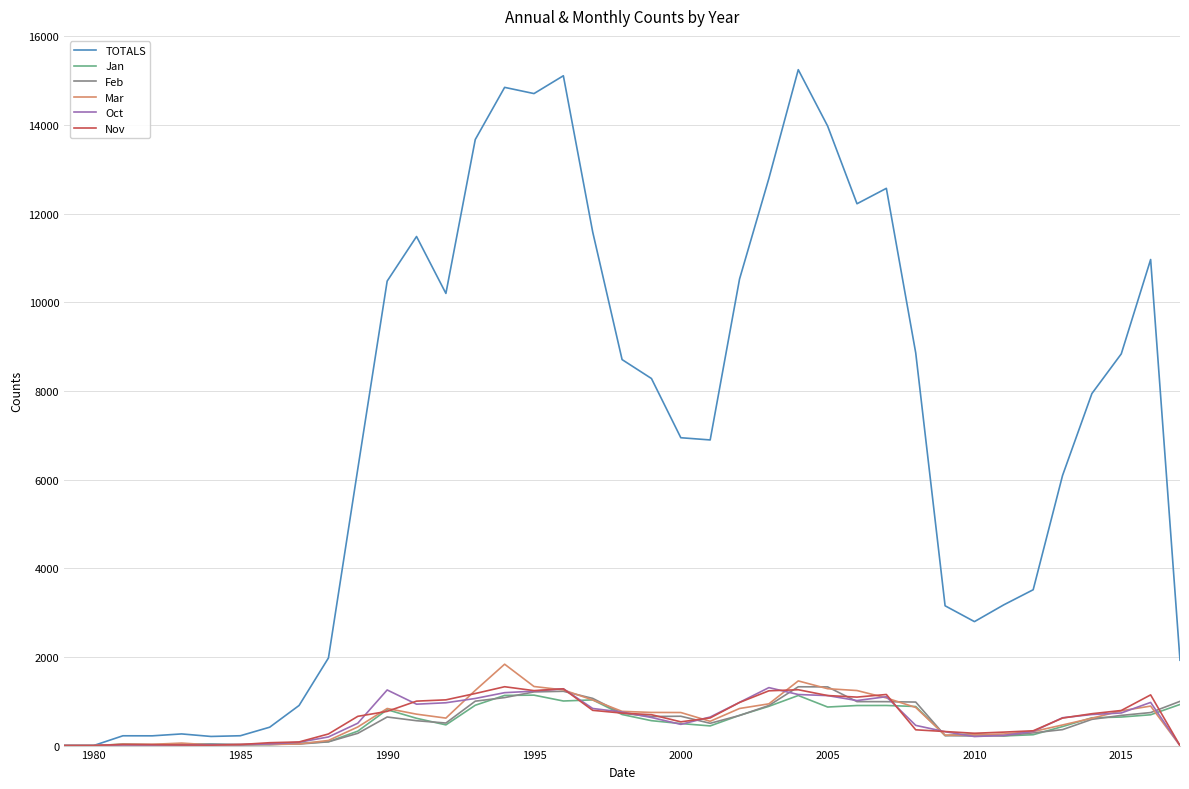

What is the greatest value displayed?

15250